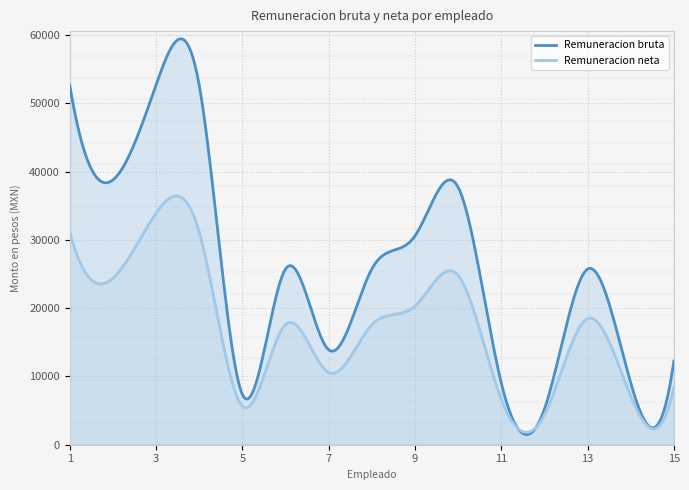

What is the approximate value of Remuneracion neta at 9?

20305.3